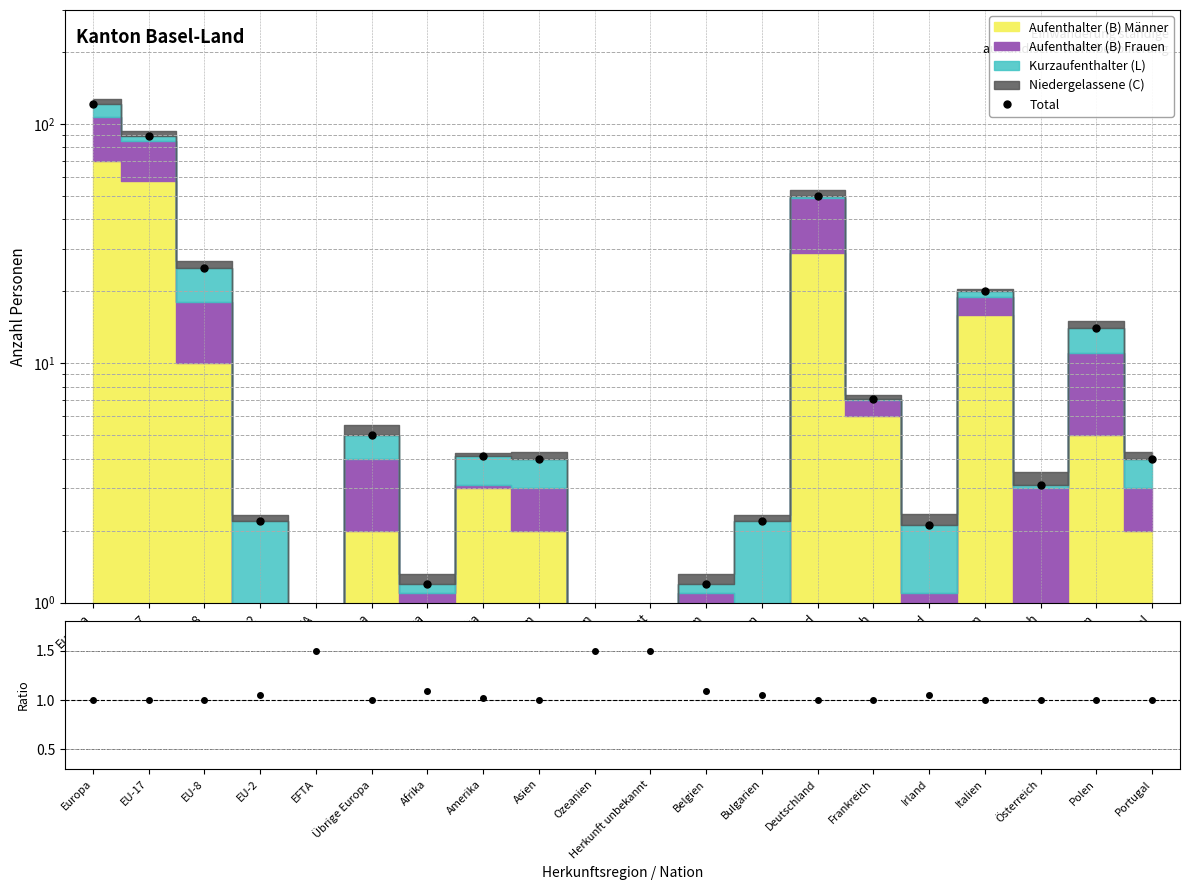

What is the average value of the Total/Aufenthalter series?

1.1